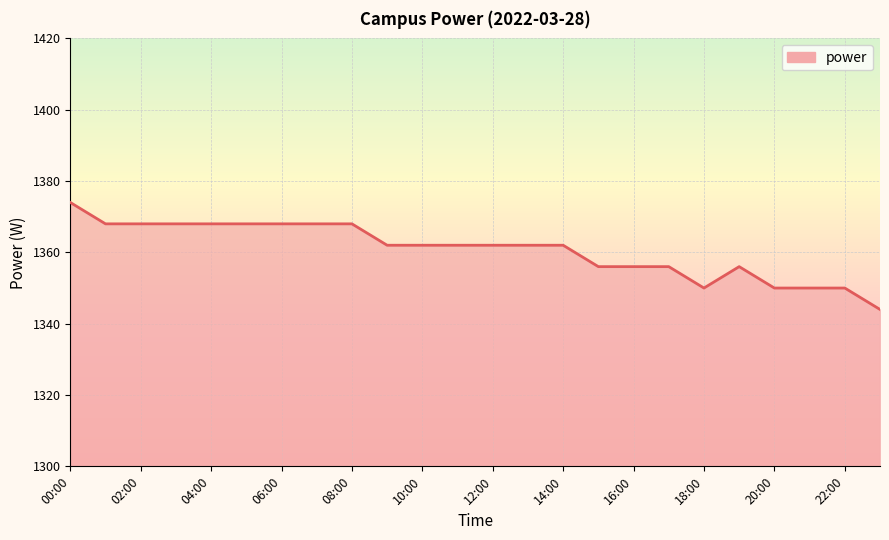

What is the smallest value displayed?

1344